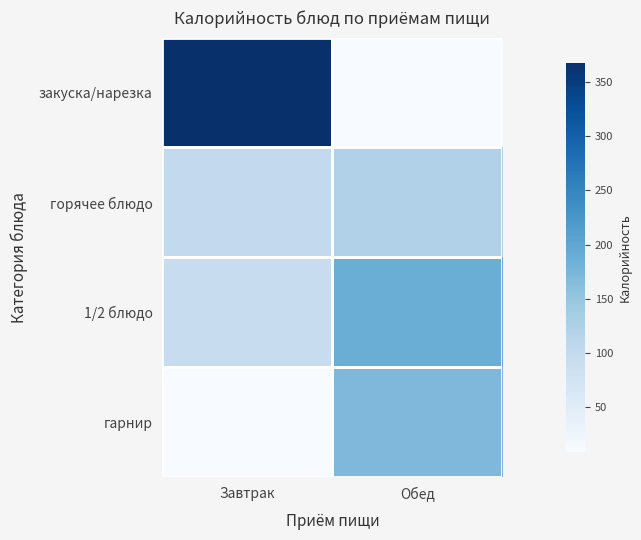

What is the difference between the highest and lowest values at Обед?

180.1